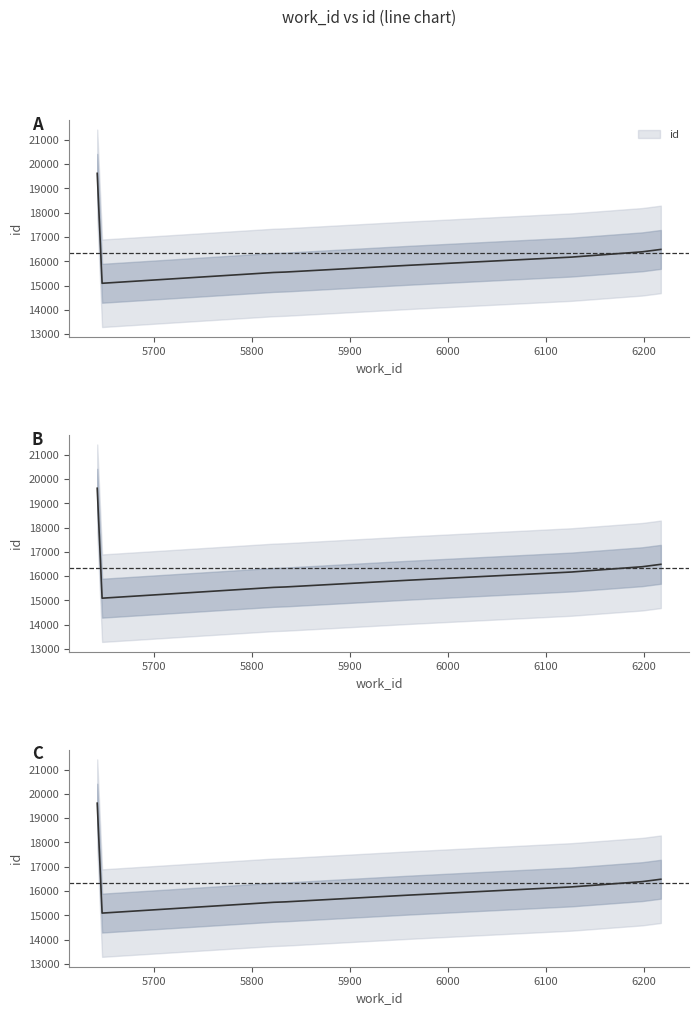

Does the chart have visible grid lines?

No